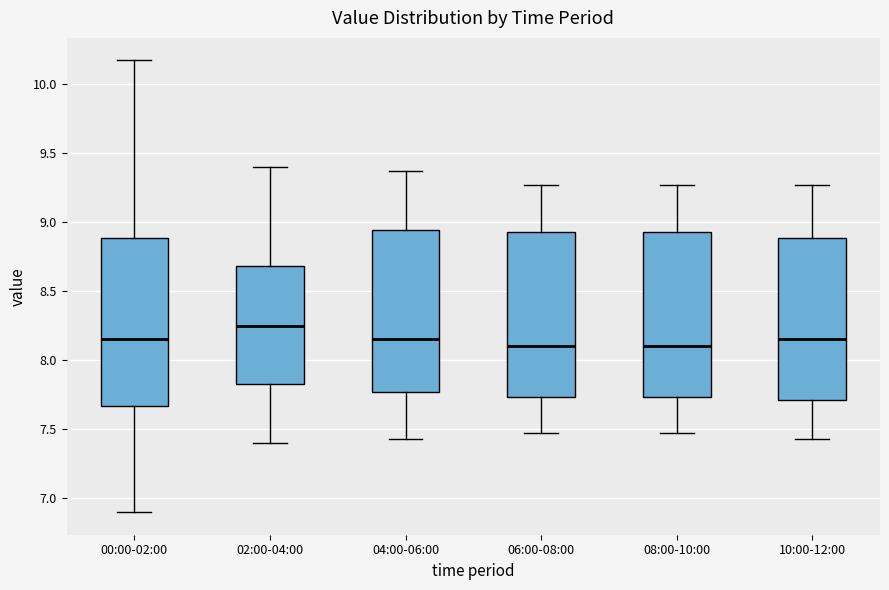

Where does the upper whisker of the box for 10:00-12:00 end on the y-axis? The values are not printed on the chart, so give them approximately, as read against the axis.

9.25